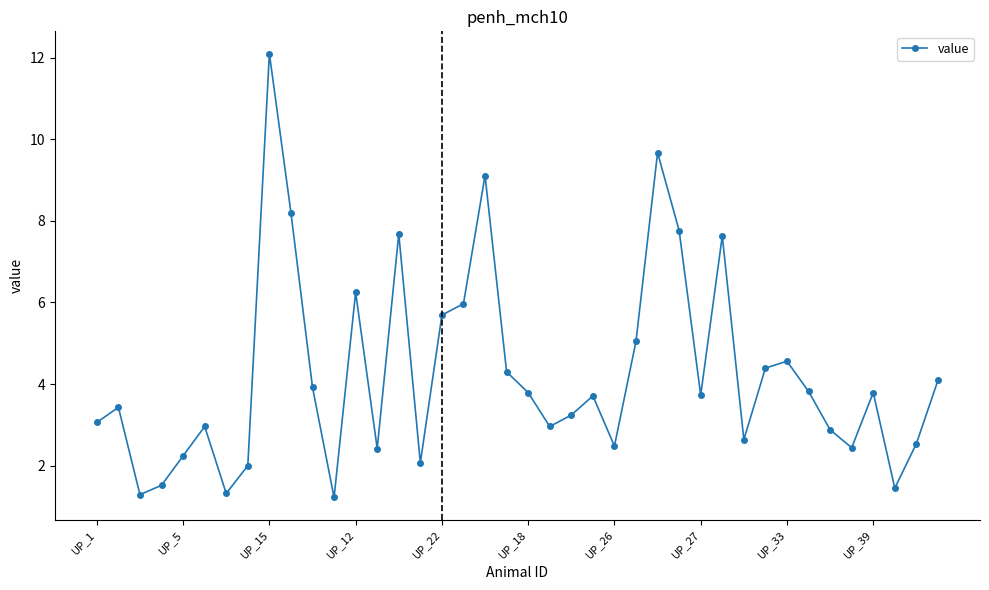

How many series are shown in this chart?

1